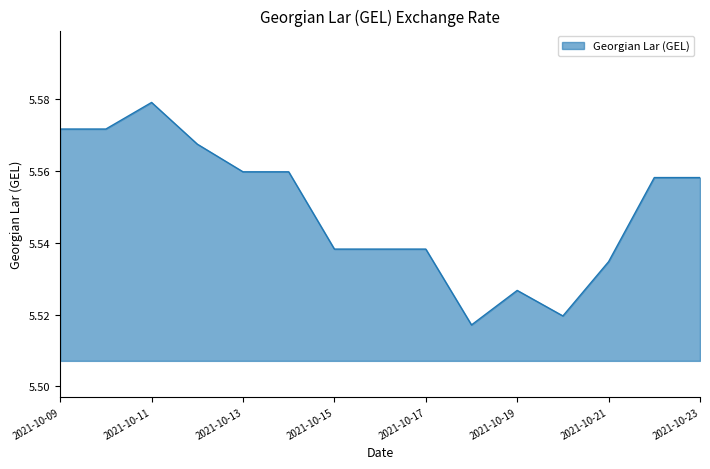

Reading left to right, extract all data points from this chart.

2021-10-09=5.6	2021-10-10=5.6	2021-10-11=5.6	2021-10-12=5.6	2021-10-13=5.6	2021-10-14=5.6	2021-10-15=5.5	2021-10-16=5.5	2021-10-17=5.5	2021-10-18=5.5	2021-10-19=5.5	2021-10-20=5.5	2021-10-21=5.5	2021-10-22=5.6	2021-10-23=5.6